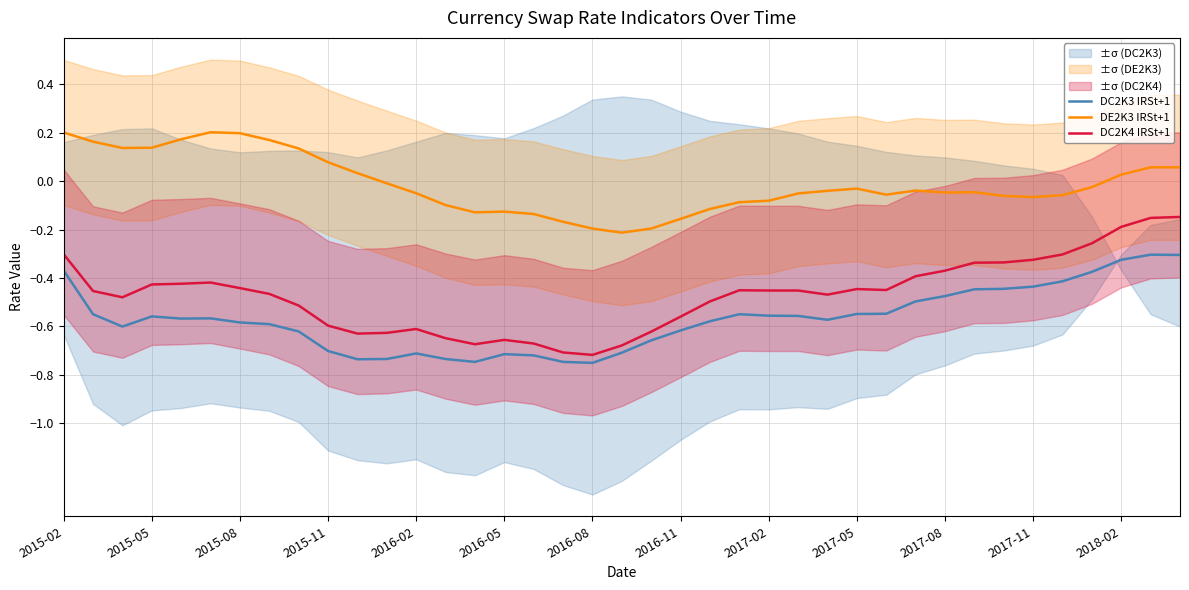

What is the highest value of the DE2K3 IRSt+1 series?

0.2